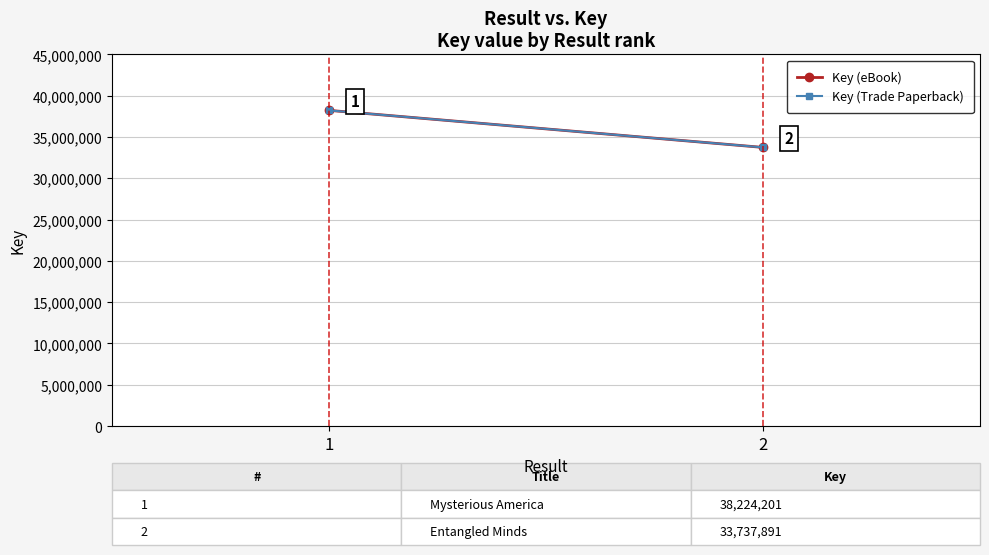

Which series changed the most between 1 and 2?

Key (eBook)